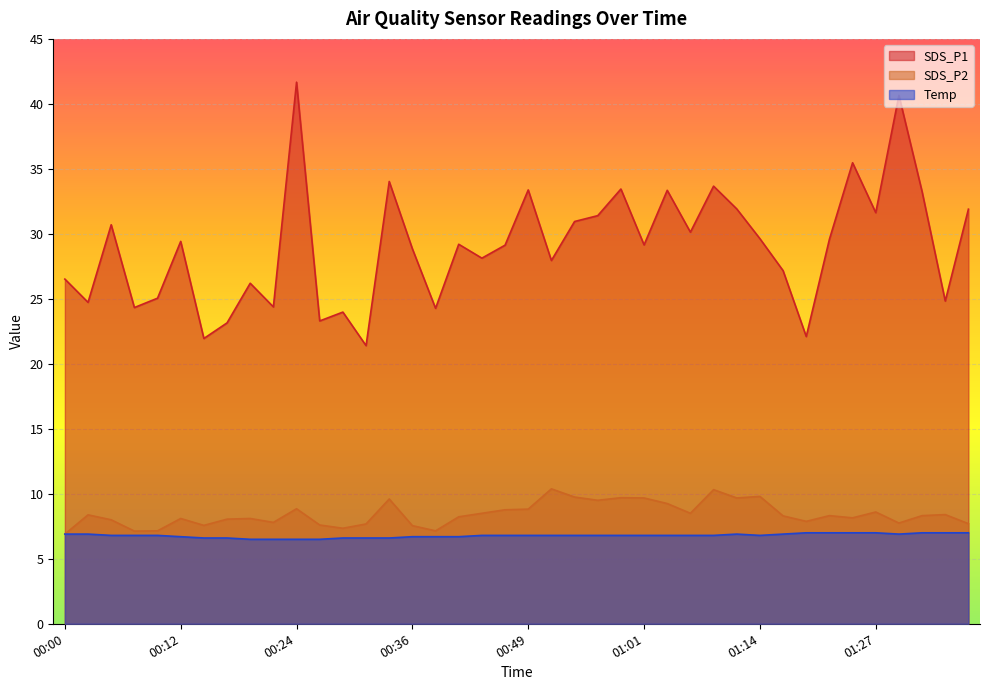

Which series has the widest spread of values?

SDS_P1